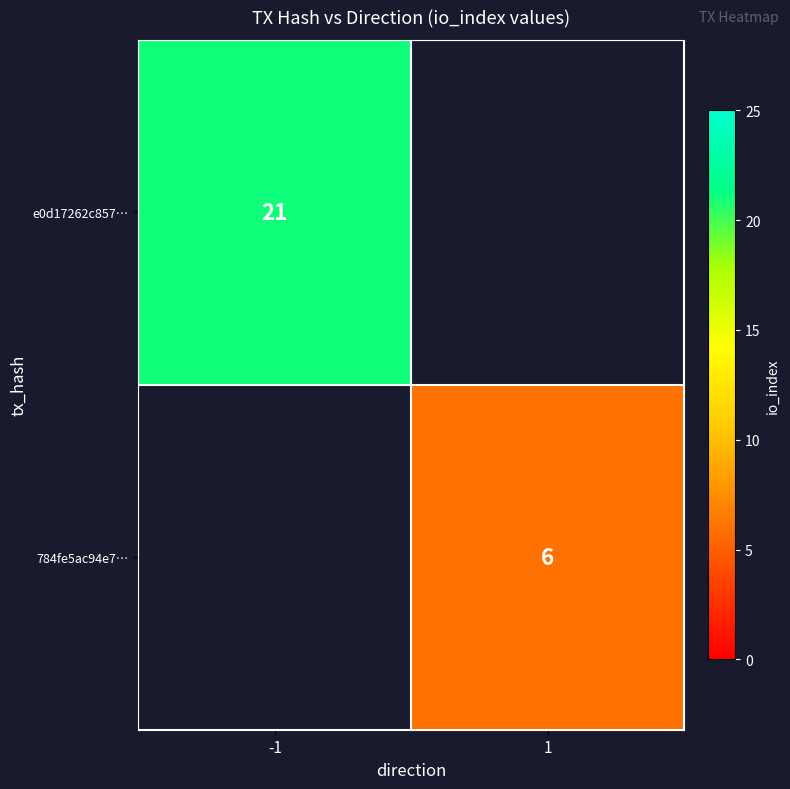

What is the minimum value shown in the chart?

6.0